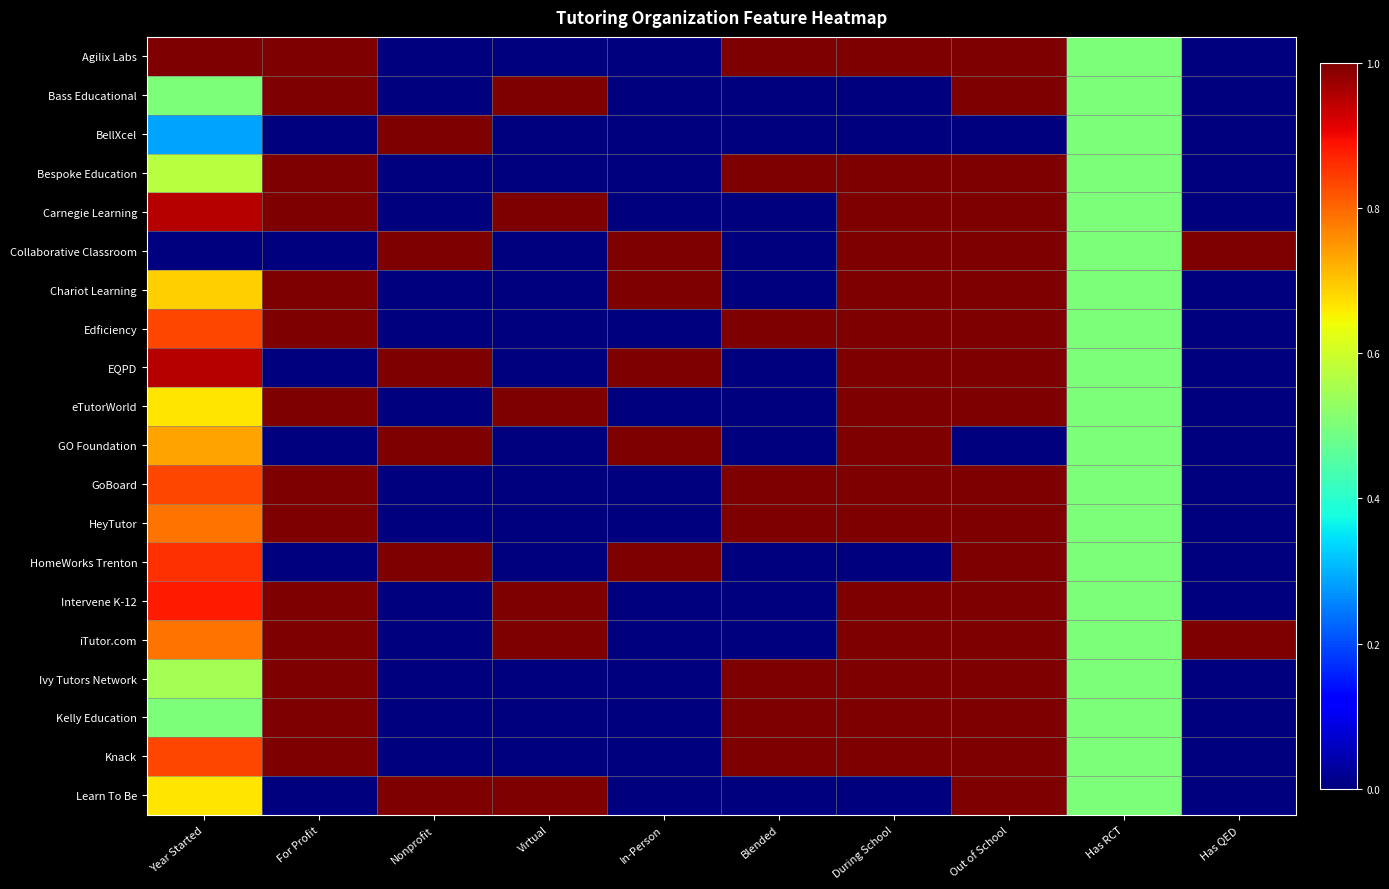

Reading left to right, transcribe all the data shown in this chart.

Agilix Labs: Year Started=1.0	For Profit=1.0	Nonprofit=0.0	Virtual=0.0	In-Person=0.0	Blended=1.0	During School=1.0	Out of School=1.0	Has RCT=0.5	Has QED=0.0
Bass Educational: Year Started=0.5	For Profit=1.0	Nonprofit=0.0	Virtual=1.0	In-Person=0.0	Blended=0.0	During School=0.0	Out of School=1.0	Has RCT=0.5	Has QED=0.0
BellXcel: Year Started=0.3	For Profit=0.0	Nonprofit=1.0	Virtual=0.0	In-Person=0.0	Blended=0.0	During School=0.0	Out of School=0.0	Has RCT=0.5	Has QED=0.0
Bespoke Education: Year Started=0.6	For Profit=1.0	Nonprofit=0.0	Virtual=0.0	In-Person=0.0	Blended=1.0	During School=1.0	Out of School=1.0	Has RCT=0.5	Has QED=0.0
Carnegie Learning: Year Started=1.0	For Profit=1.0	Nonprofit=0.0	Virtual=1.0	In-Person=0.0	Blended=0.0	During School=1.0	Out of School=1.0	Has RCT=0.5	Has QED=0.0
Collaborative Classroom: Year Started=0.0	For Profit=0.0	Nonprofit=1.0	Virtual=0.0	In-Person=1.0	Blended=0.0	During School=1.0	Out of School=1.0	Has RCT=0.5	Has QED=1.0
Chariot Learning: Year Started=0.7	For Profit=1.0	Nonprofit=0.0	Virtual=0.0	In-Person=1.0	Blended=0.0	During School=1.0	Out of School=1.0	Has RCT=0.5	Has QED=0.0
Edficiency: Year Started=0.8	For Profit=1.0	Nonprofit=0.0	Virtual=0.0	In-Person=0.0	Blended=1.0	During School=1.0	Out of School=1.0	Has RCT=0.5	Has QED=0.0
EQPD: Year Started=1.0	For Profit=0.0	Nonprofit=1.0	Virtual=0.0	In-Person=1.0	Blended=0.0	During School=1.0	Out of School=1.0	Has RCT=0.5	Has QED=0.0
eTutorWorld: Year Started=0.7	For Profit=1.0	Nonprofit=0.0	Virtual=1.0	In-Person=0.0	Blended=0.0	During School=1.0	Out of School=1.0	Has RCT=0.5	Has QED=0.0
GO Foundation: Year Started=0.7	For Profit=0.0	Nonprofit=1.0	Virtual=0.0	In-Person=1.0	Blended=0.0	During School=1.0	Out of School=0.0	Has RCT=0.5	Has QED=0.0
GoBoard: Year Started=0.8	For Profit=1.0	Nonprofit=0.0	Virtual=0.0	In-Person=0.0	Blended=1.0	During School=1.0	Out of School=1.0	Has RCT=0.5	Has QED=0.0
HeyTutor: Year Started=0.8	For Profit=1.0	Nonprofit=0.0	Virtual=0.0	In-Person=0.0	Blended=1.0	During School=1.0	Out of School=1.0	Has RCT=0.5	Has QED=0.0
HomeWorks Trenton: Year Started=0.9	For Profit=0.0	Nonprofit=1.0	Virtual=0.0	In-Person=1.0	Blended=0.0	During School=0.0	Out of School=1.0	Has RCT=0.5	Has QED=0.0
Intervene K-12: Year Started=0.9	For Profit=1.0	Nonprofit=0.0	Virtual=1.0	In-Person=0.0	Blended=0.0	During School=1.0	Out of School=1.0	Has RCT=0.5	Has QED=0.0
iTutor.com: Year Started=0.8	For Profit=1.0	Nonprofit=0.0	Virtual=1.0	In-Person=0.0	Blended=0.0	During School=1.0	Out of School=1.0	Has RCT=0.5	Has QED=1.0
Ivy Tutors Network: Year Started=0.5	For Profit=1.0	Nonprofit=0.0	Virtual=0.0	In-Person=0.0	Blended=1.0	During School=1.0	Out of School=1.0	Has RCT=0.5	Has QED=0.0
Kelly Education: Year Started=0.5	For Profit=1.0	Nonprofit=0.0	Virtual=0.0	In-Person=0.0	Blended=1.0	During School=1.0	Out of School=1.0	Has RCT=0.5	Has QED=0.0
Knack: Year Started=0.8	For Profit=1.0	Nonprofit=0.0	Virtual=0.0	In-Person=0.0	Blended=1.0	During School=1.0	Out of School=1.0	Has RCT=0.5	Has QED=0.0
Learn To Be: Year Started=0.7	For Profit=0.0	Nonprofit=1.0	Virtual=1.0	In-Person=0.0	Blended=0.0	During School=0.0	Out of School=1.0	Has RCT=0.5	Has QED=0.0